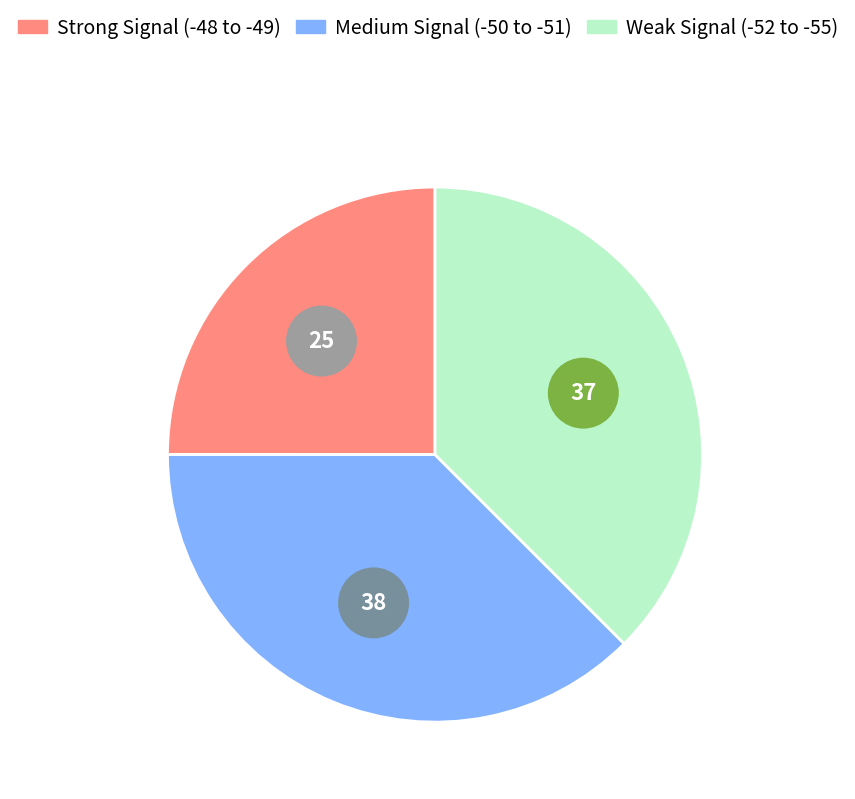

What is the total percentage of -48 and -52?

5.0%